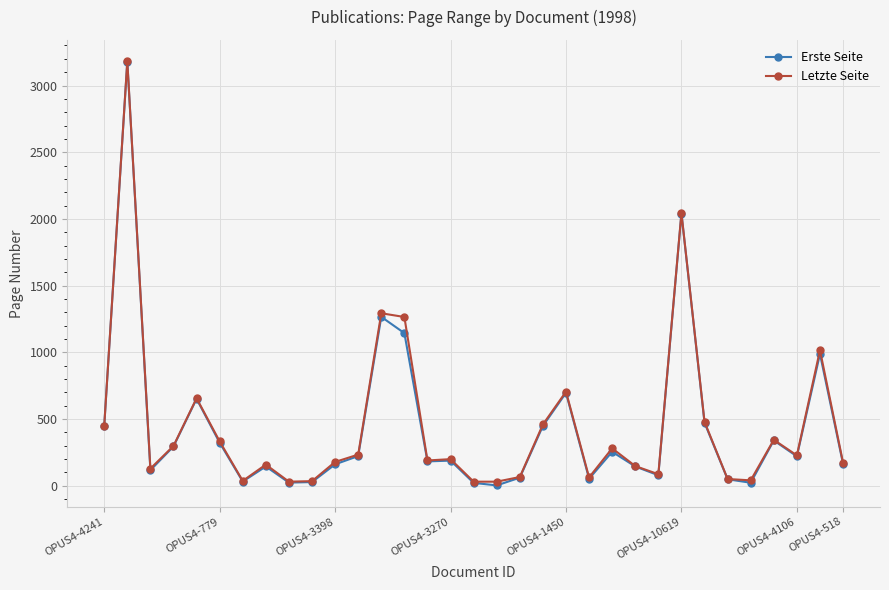

True or false: Erste Seite has more than 0 interior local peaks.

True